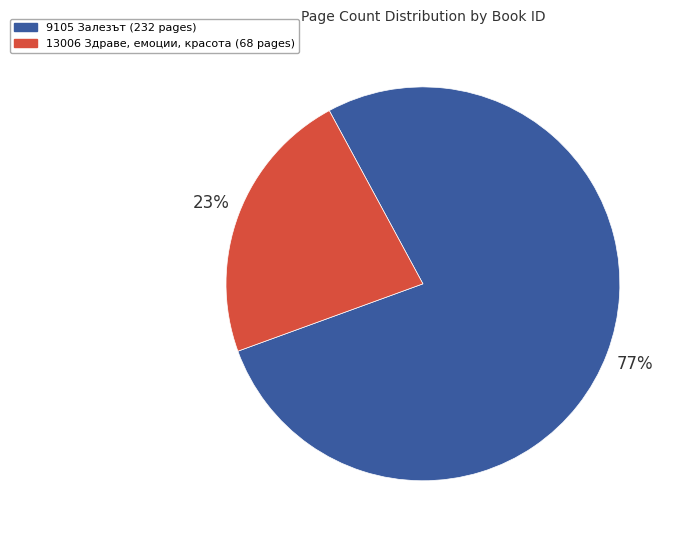

What is the smallest slice in the pie chart?

13006